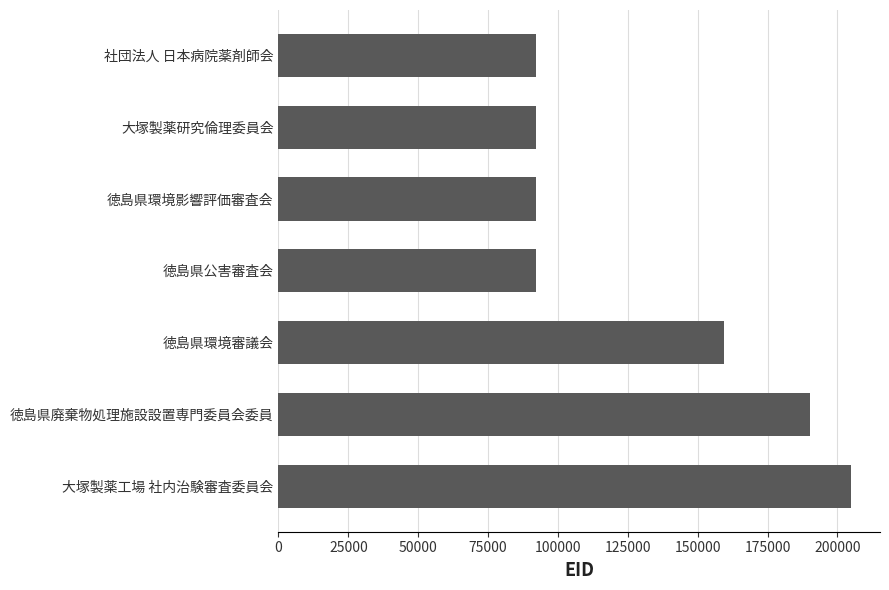

What is the change in value from 社団法人 日本病院薬剤師会 to 徳島県廃棄物処理施設設置専門委員会委員?

+97745